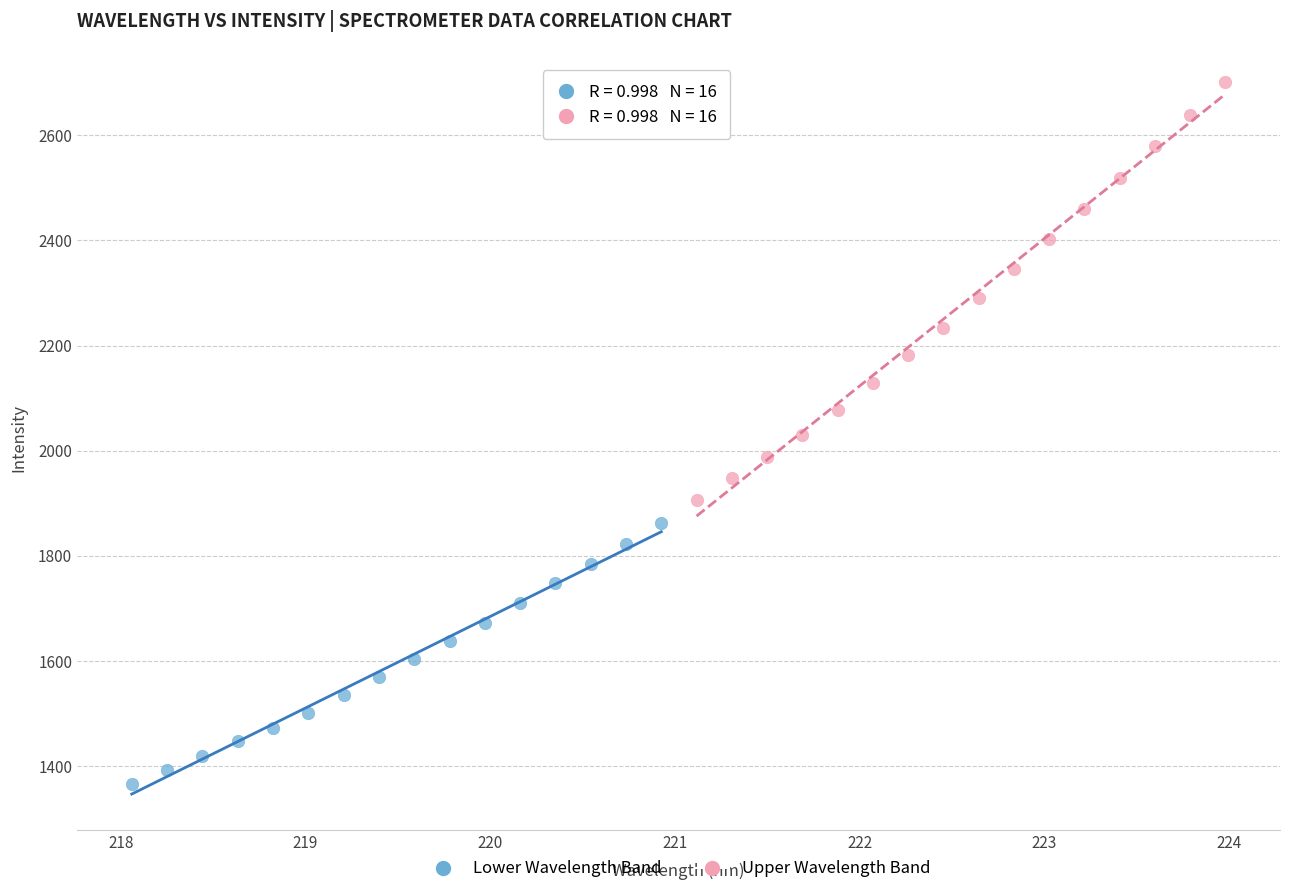

What are all the series names shown in the legend?

Lower Wavelength Band, Upper Wavelength Band